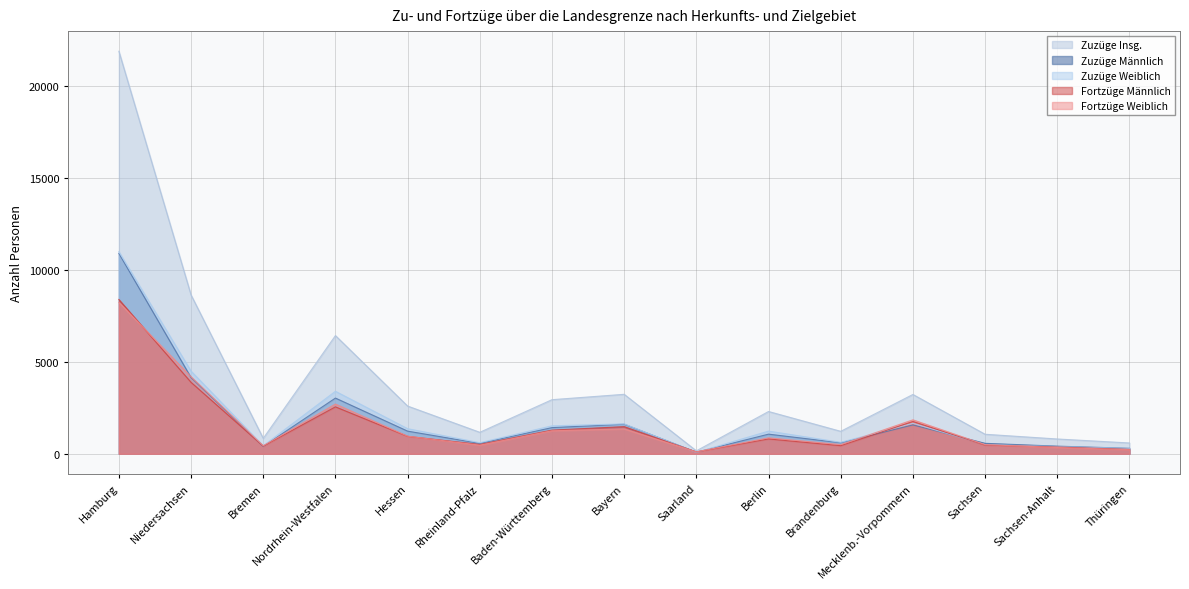

At which label does Zuzüge Weiblich first exceed 1231?

Hamburg